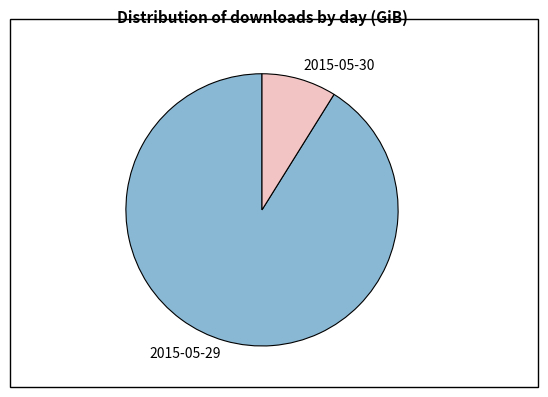

Which has a higher value, 2015-05-30 or 2015-05-29?

2015-05-29